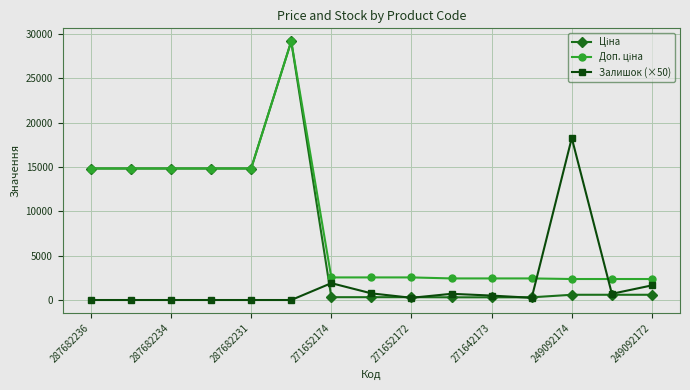

True or false: Залишок (×50) has more than 0 points higher than both neighbors.

True